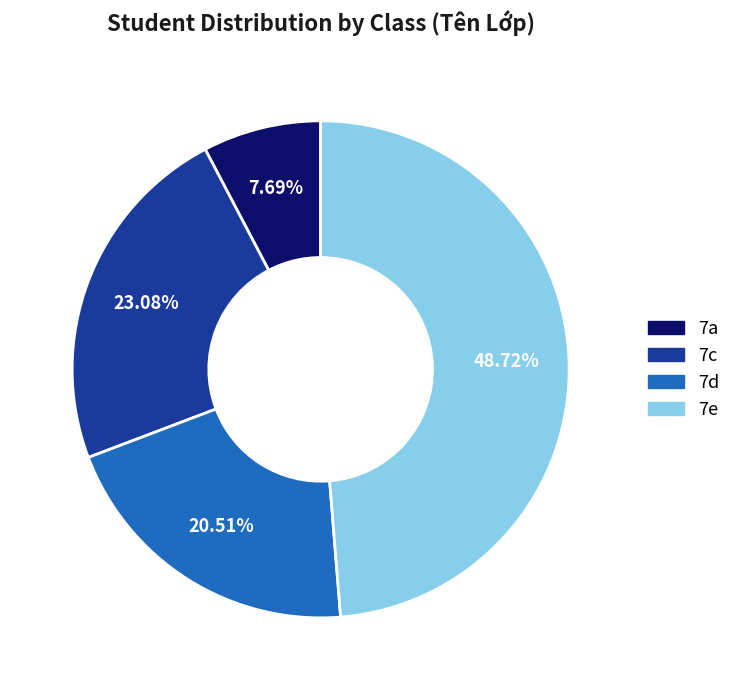

What percentage do 7d and 7c together represent?

43.6%